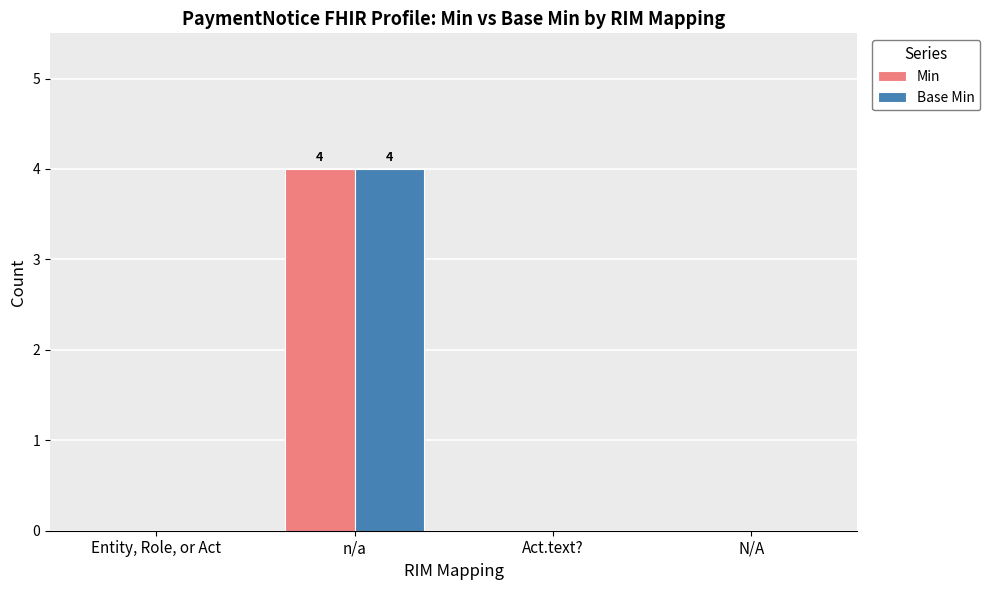

Count the number of data series in this chart.

2